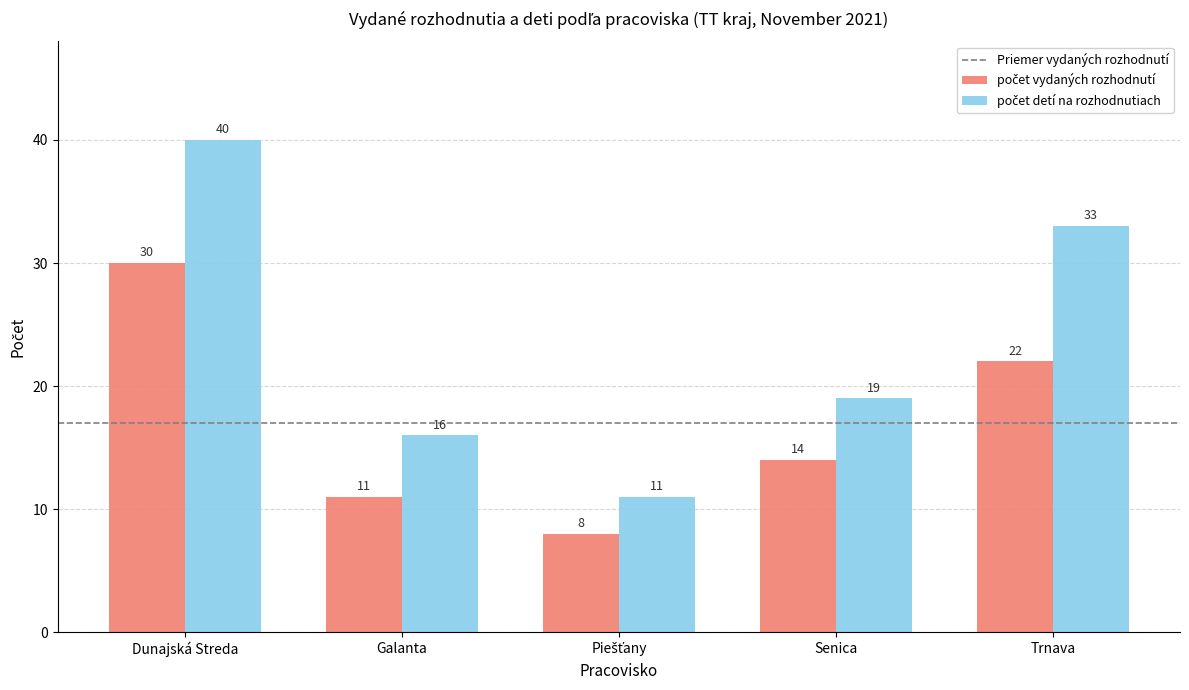

At which category does the chart reach its peak across all series?

Dunajská Streda